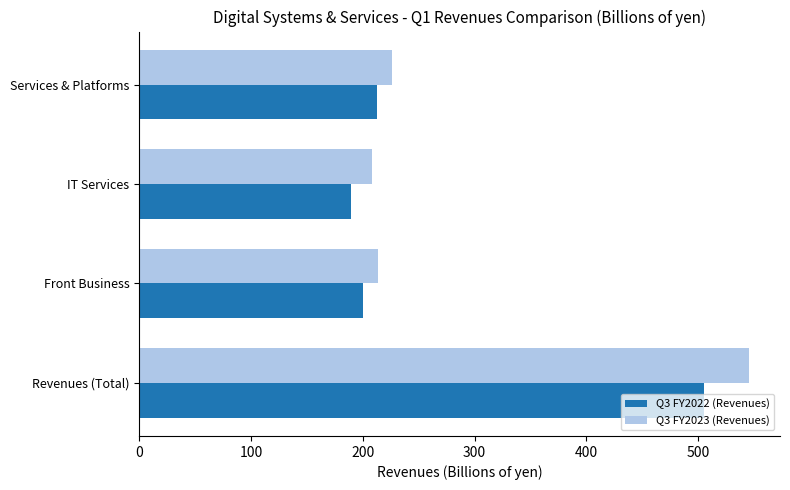

What is the average value of the Q3 FY2022 (Revenues) series?

277.1